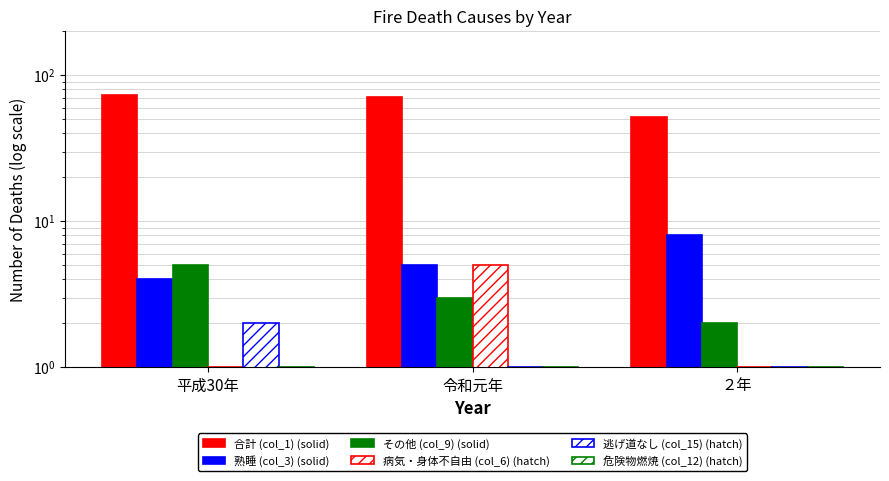

What is the difference between the maximum and minimum values in the 逃げ道なし (col_15) (hatch) series?

1